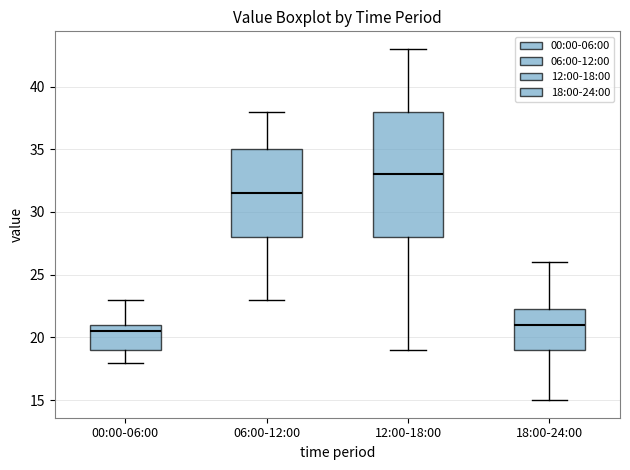

Which box's median line is the highest?

12:00-18:00